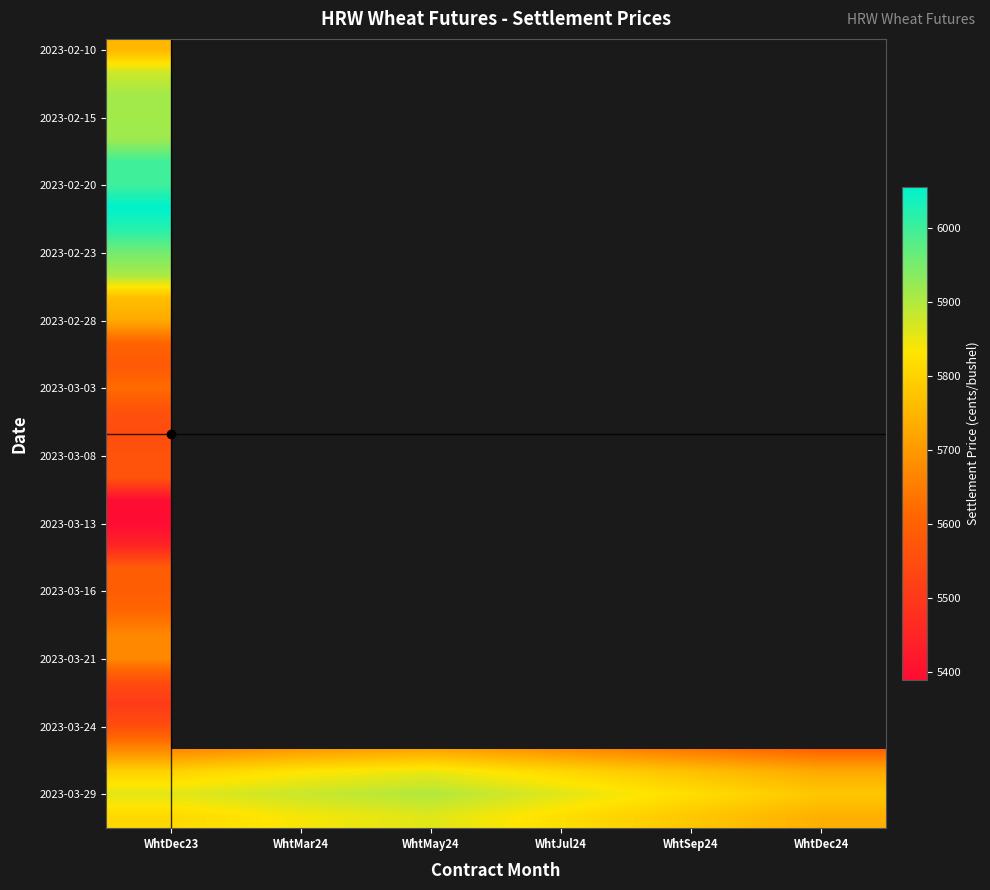

Count the number of categories in the chart.

6